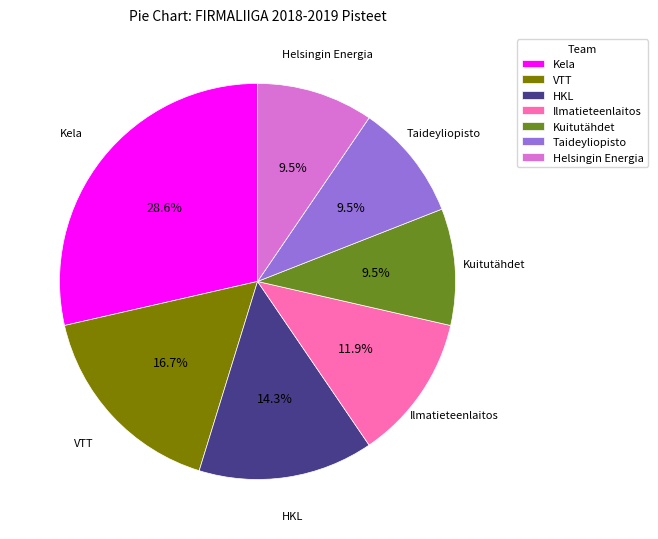

Between Ilmatieteenlaitos and Kuitutähdet, which is larger?

Ilmatieteenlaitos